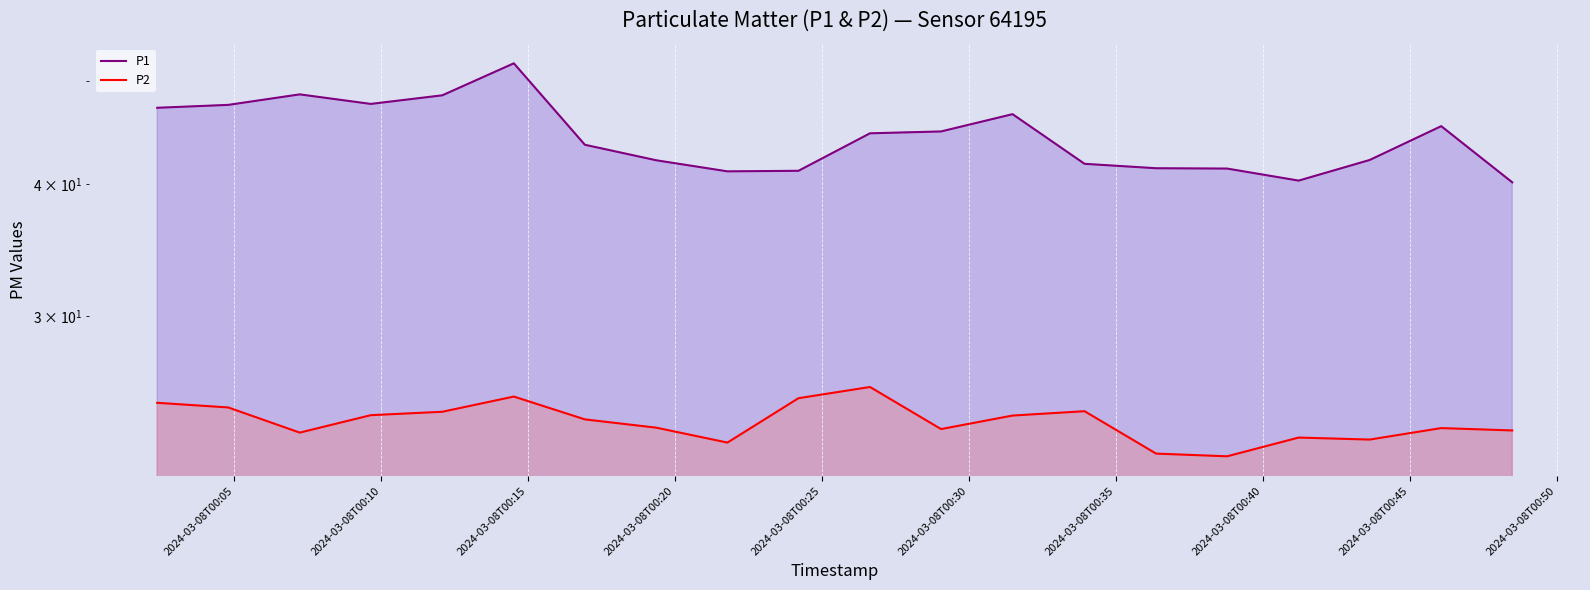

What is the value of the P2 point at the 19th from the left?

23.5